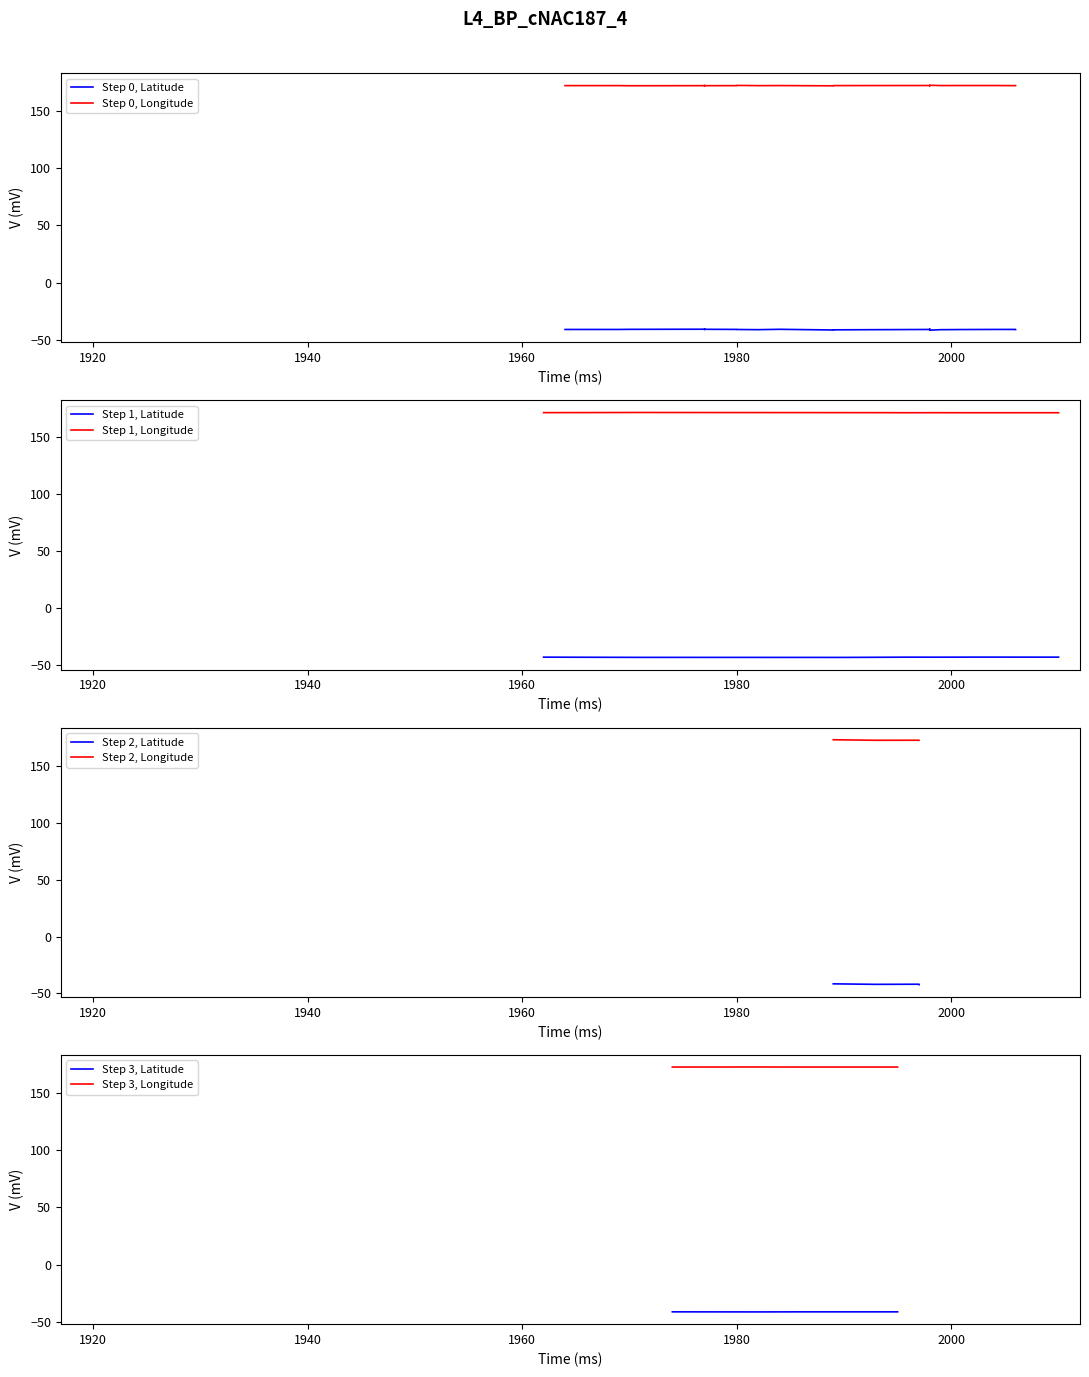

What is the highest value of the Step 1, Longitude series?

171.8